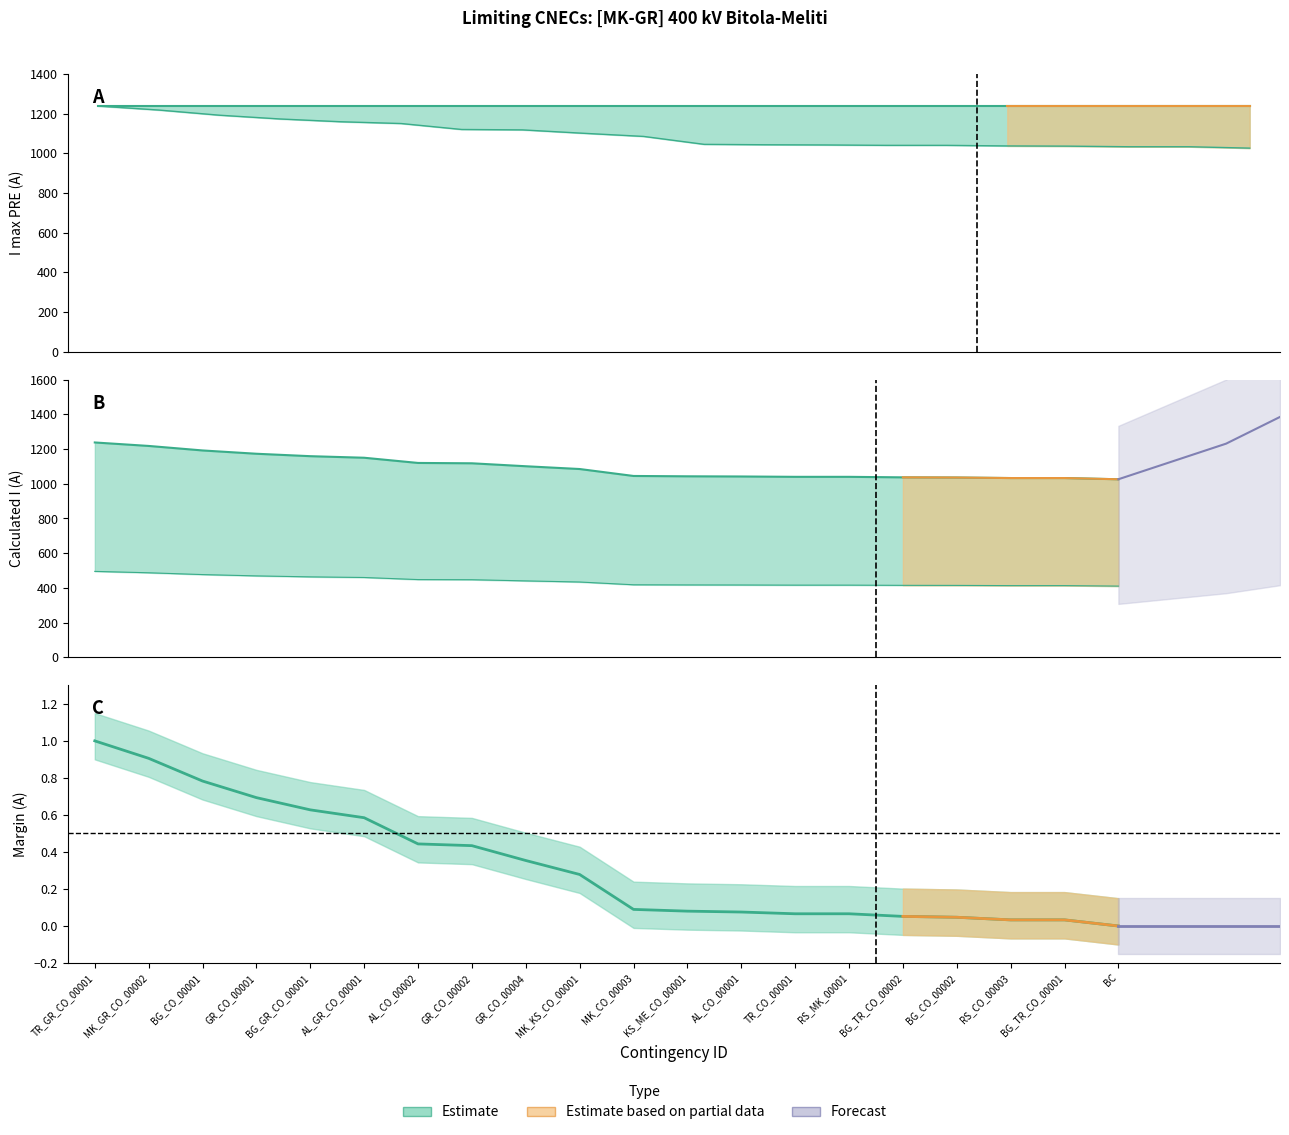

How many lines are shown in the chart?

2